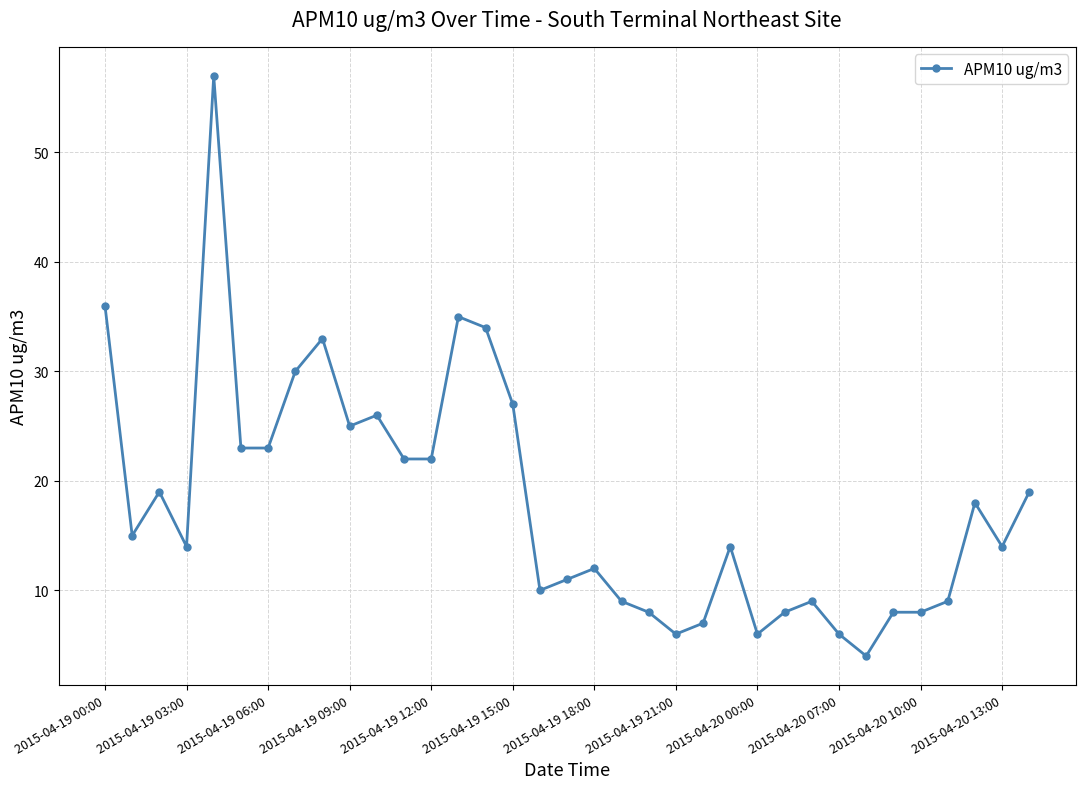

True or false: the data has more than 1 interior local peaks.

True